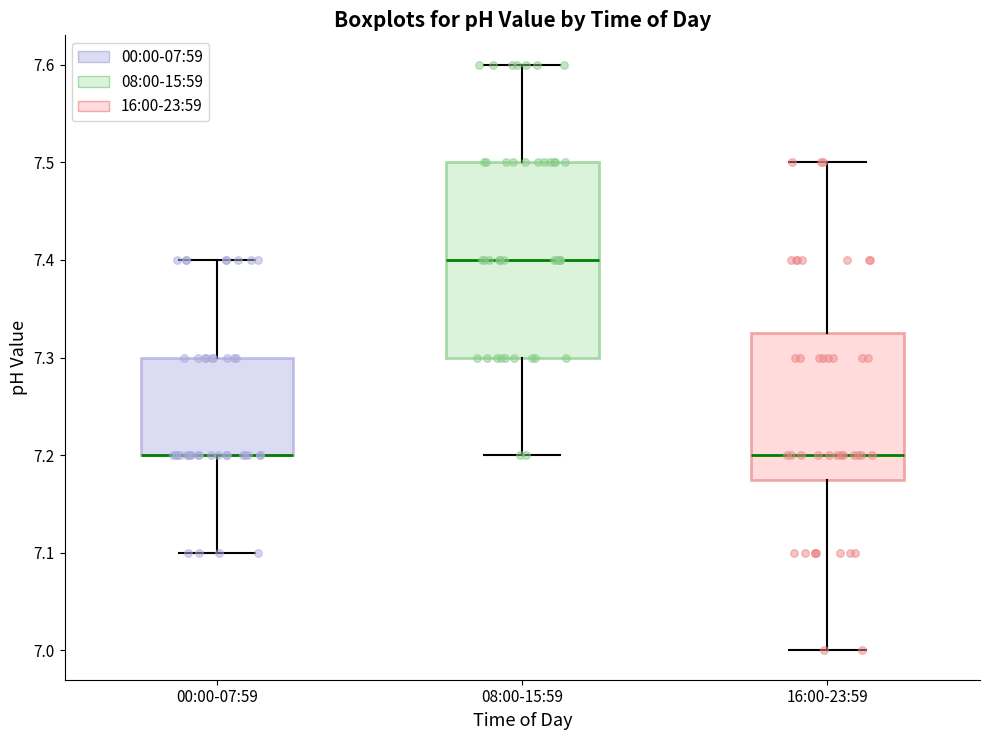

Where does the lower whisker of the box for 00:00-07:59 end on the y-axis? The values are not printed on the chart, so give them approximately, as read against the axis.

7.10